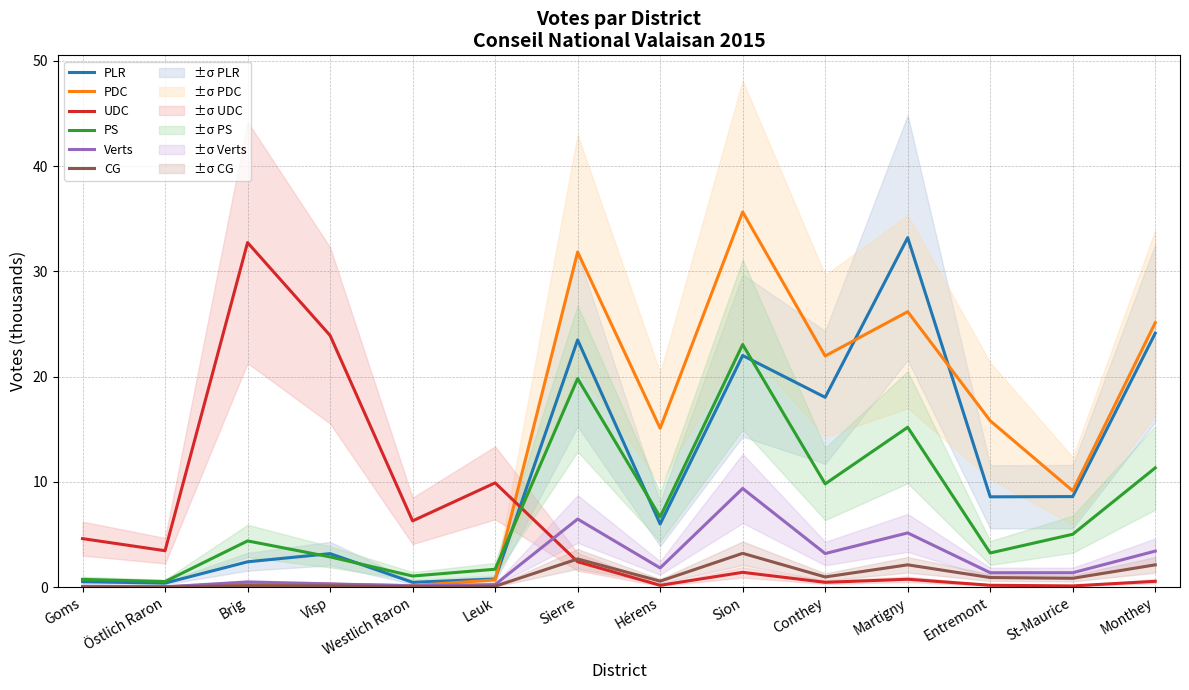

At which category does the chart reach its peak across all series?

Sion